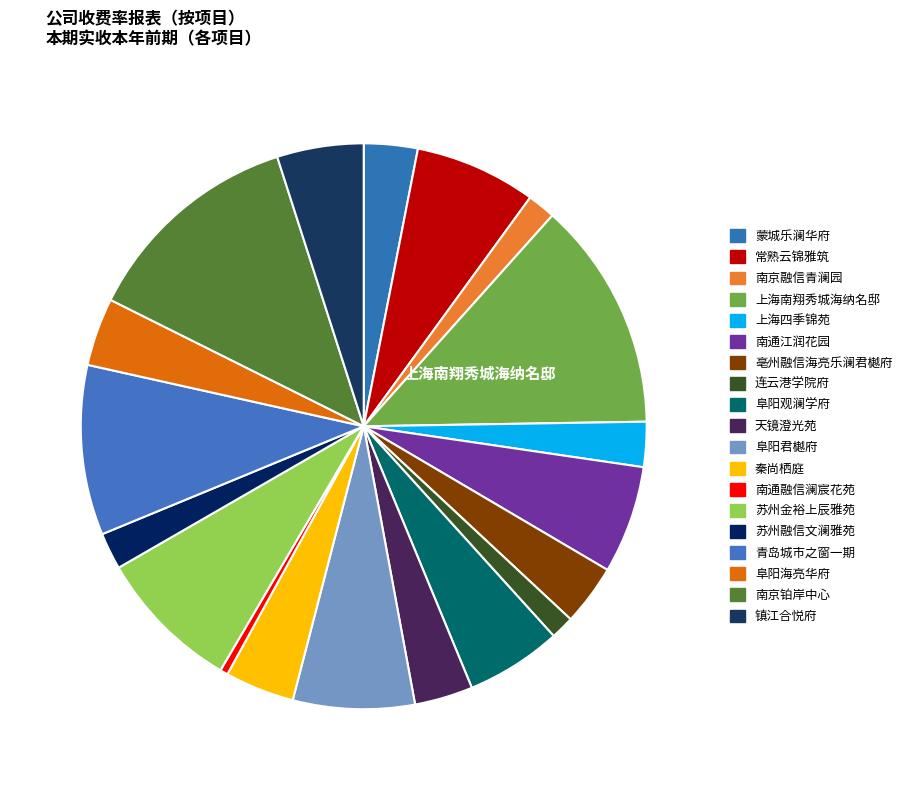

Does any single category account for the majority?

No